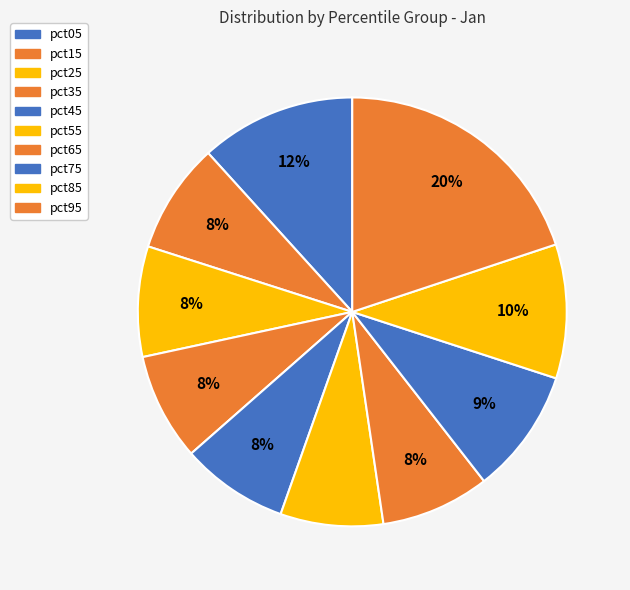

Is it true that pct15 is 1% of the pie?

False